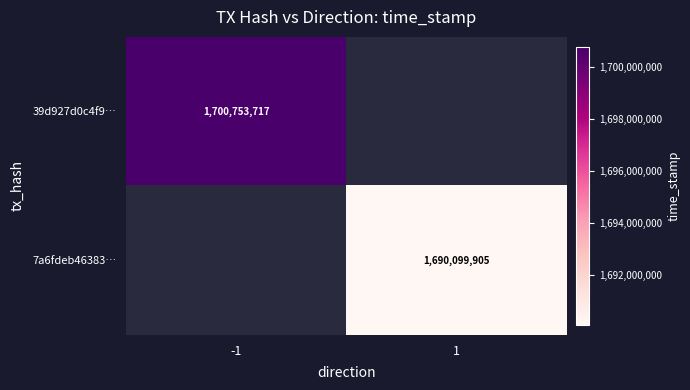

Count the number of data series in this chart.

2